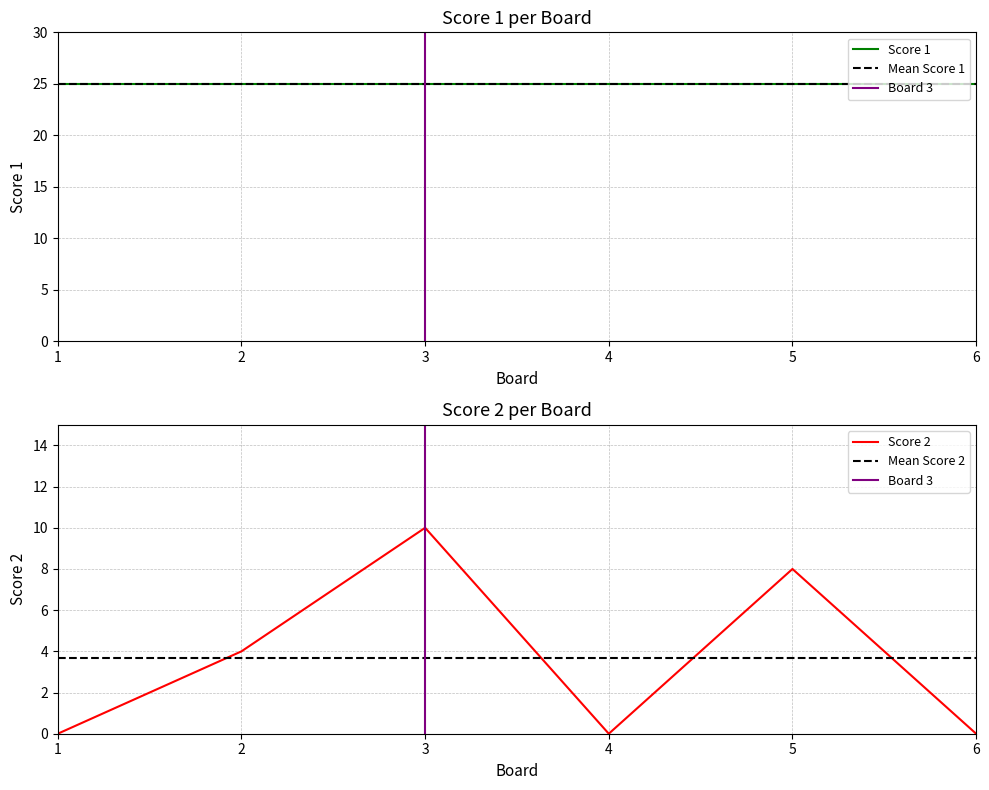

Rank the categories by value from lowest to highest.

1, 4, 6, 2, 5, 3